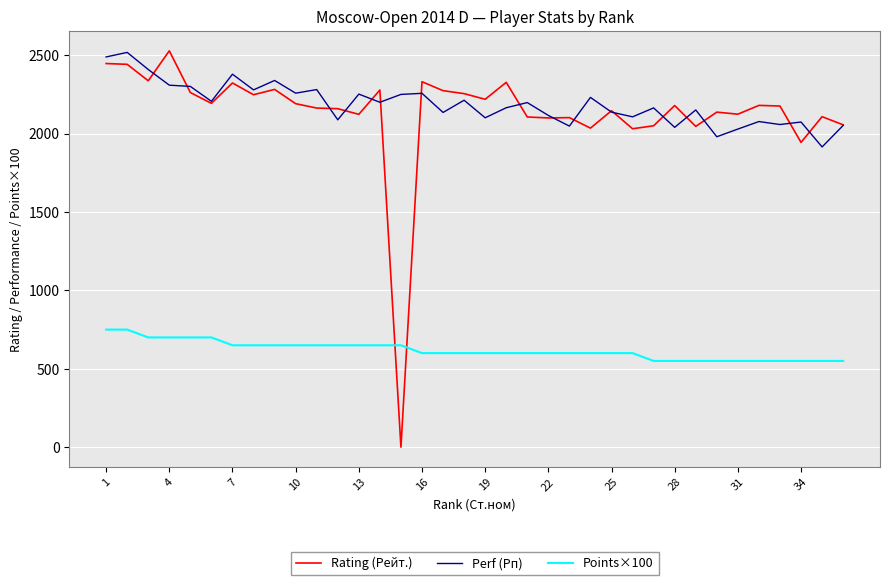

What is the minimum value for Points×100?

550